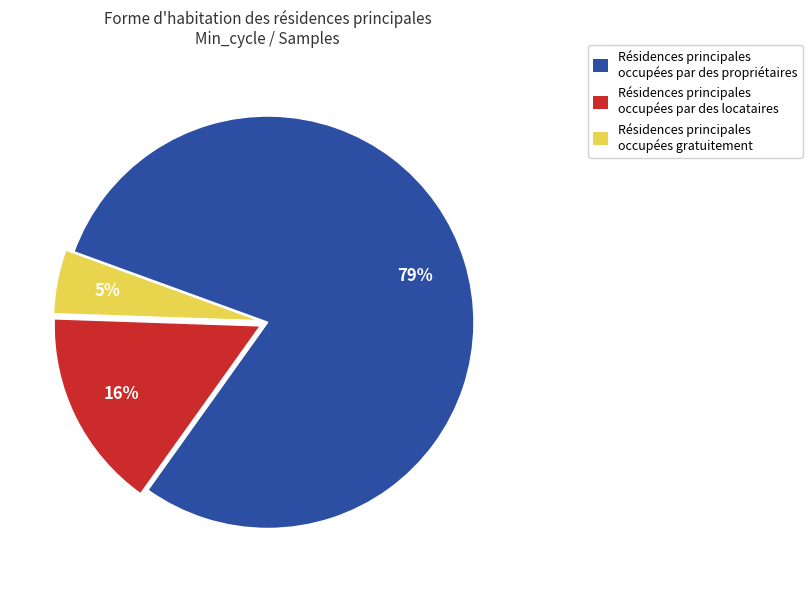

To the nearest percent, what is the difference between the largest and smallest slice percentages?

74%